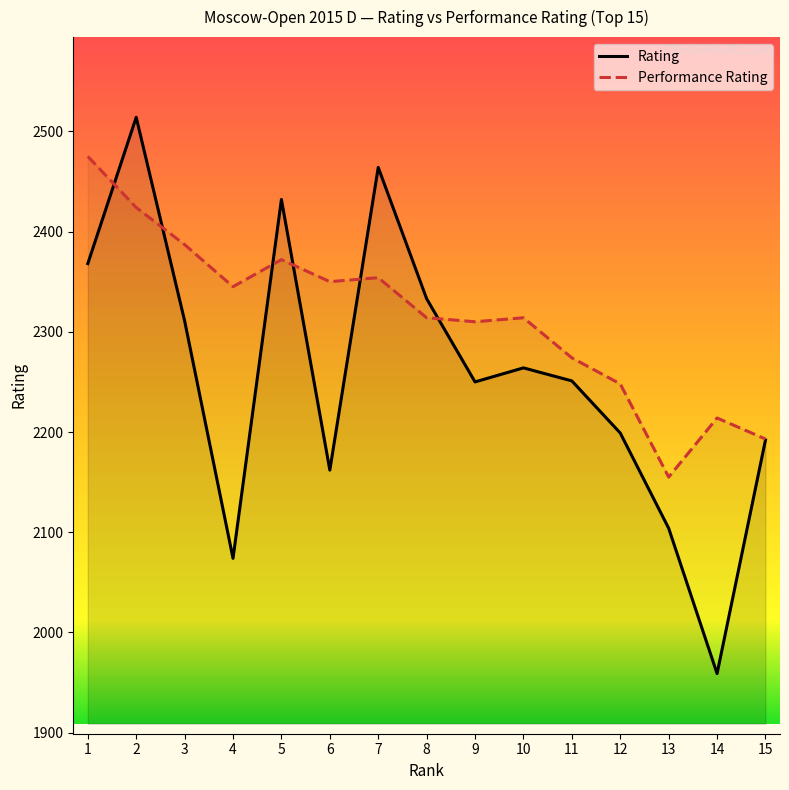

Where is the first local maximum for Rating?

2